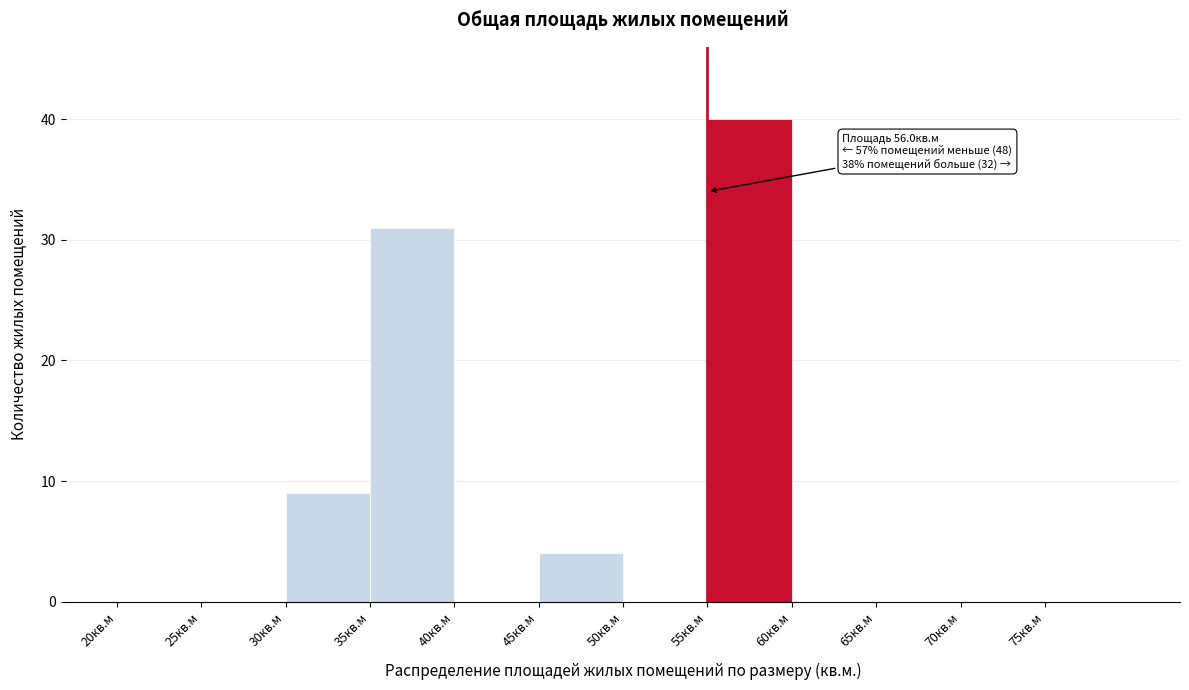

Which range on the x-axis has the tallest bar?

55 to 60